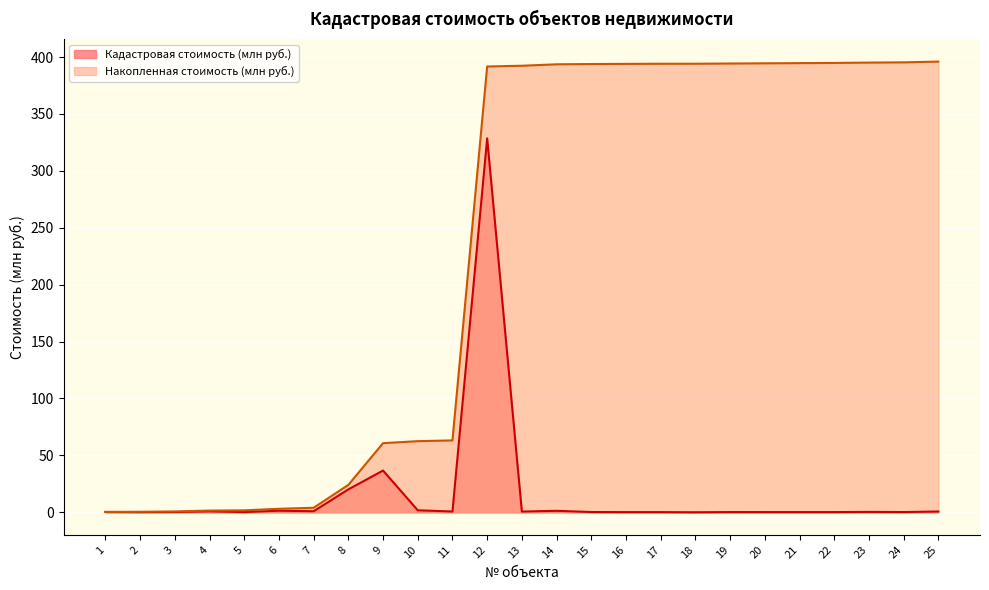

How many data points in Накопленная стоимость (млн руб.) are above 392?

13